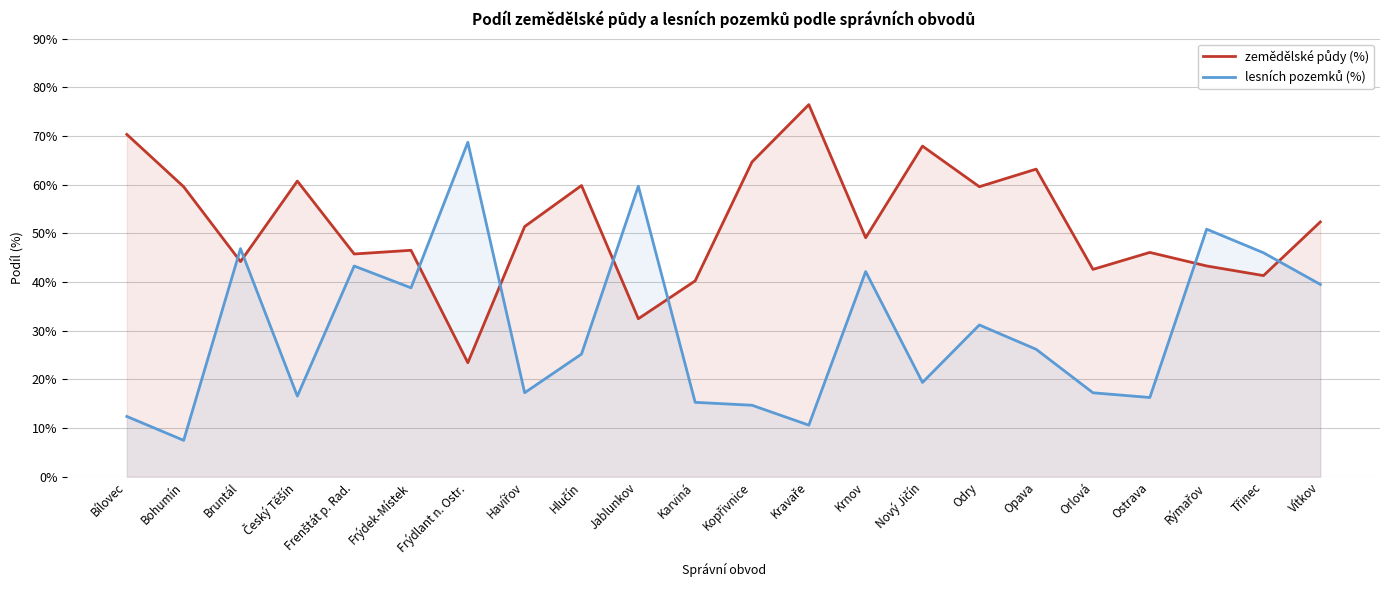

What is the difference between the lesních pozemků (%) values at Odry and Opava?

5.0